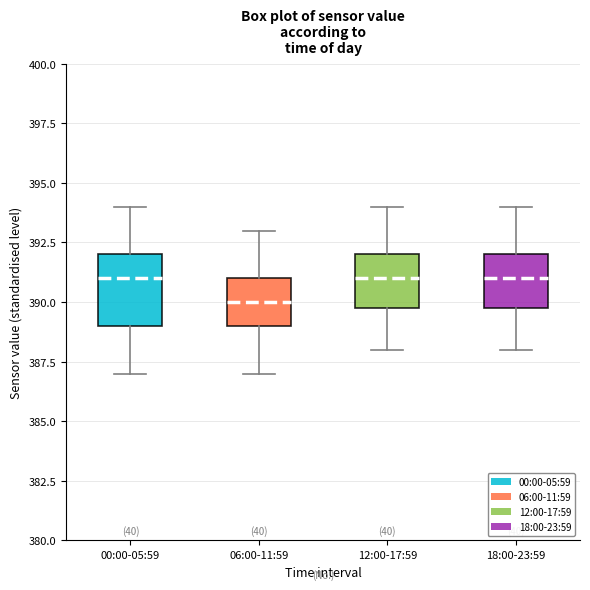

Reading left to right, transcribe this box plot: for each box, give where its median line is, the range the box spans, and where its two whiskers end, as read against the y-axis. The values are not printed on the chart, so give them approximately, as read against the axis.

00:00-05:59: median 391, box 389 to 392, whiskers 387 to 394
06:00-11:59: median 390, box 389 to 391, whiskers 387 to 393
12:00-17:59: median 391, box 390 to 392, whiskers 388 to 394
18:00-23:59: median 391, box 390 to 392, whiskers 388 to 394